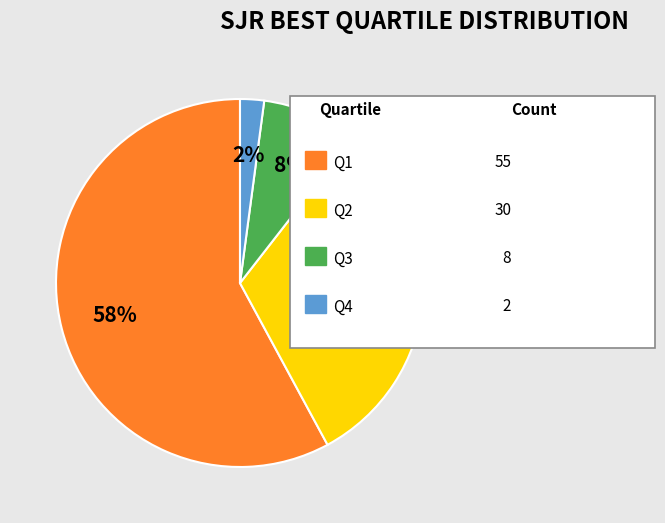

Does any single category account for the majority?

Yes